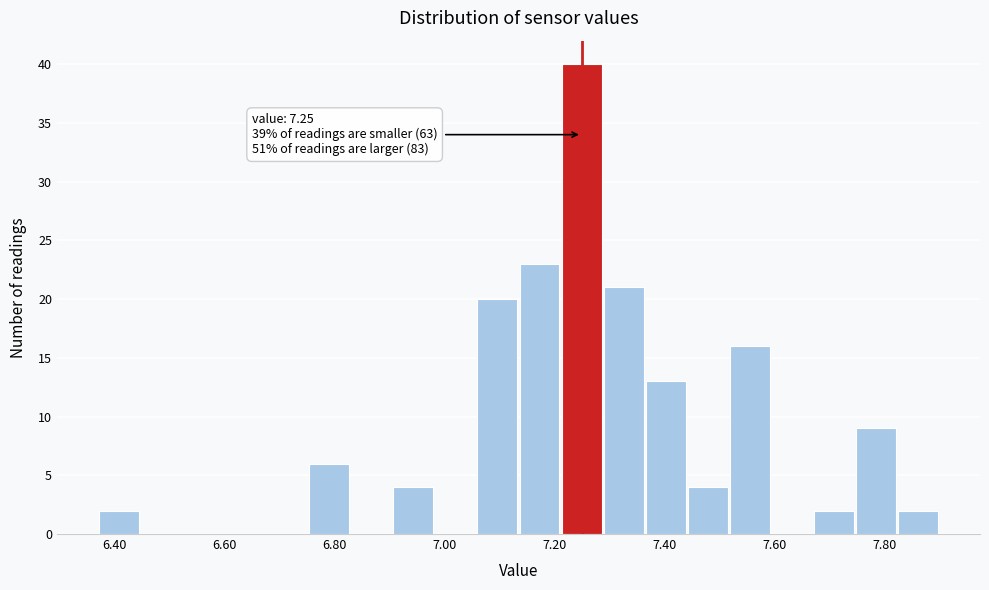

Around what value on the x-axis is the tallest bar? Give the approximate position of its centre, as read against the axis.

7.24